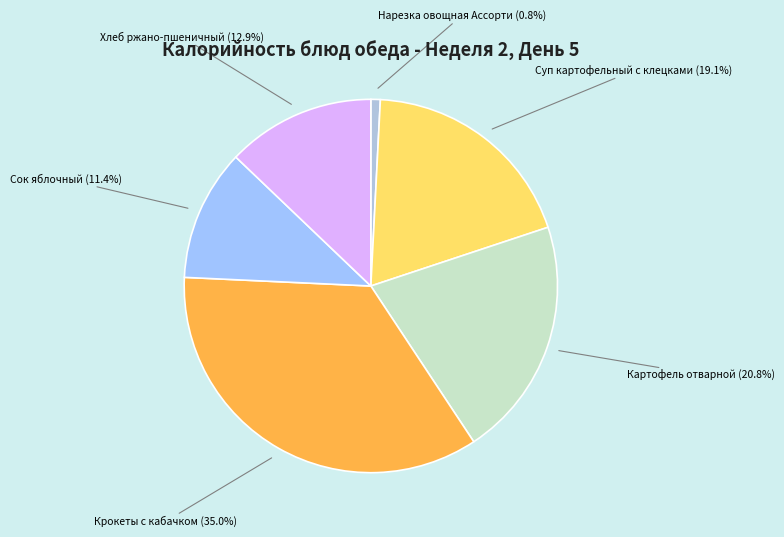

Is the sum of Суп картофельный с клецками and Крокеты с кабачком greater than half?

Yes